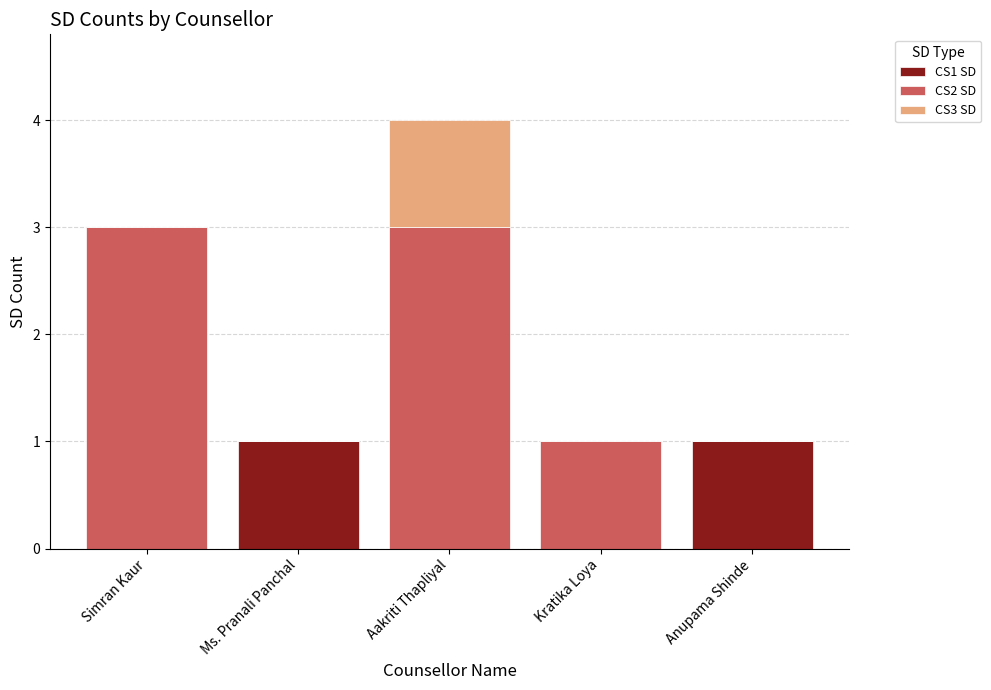

Is it true that CS1 SD equals 0 at Kratika Loya?

True